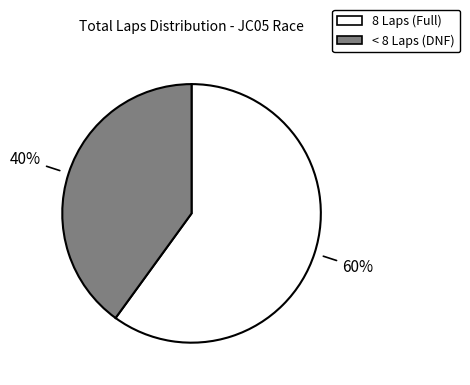

Does any single category account for the majority?

Yes